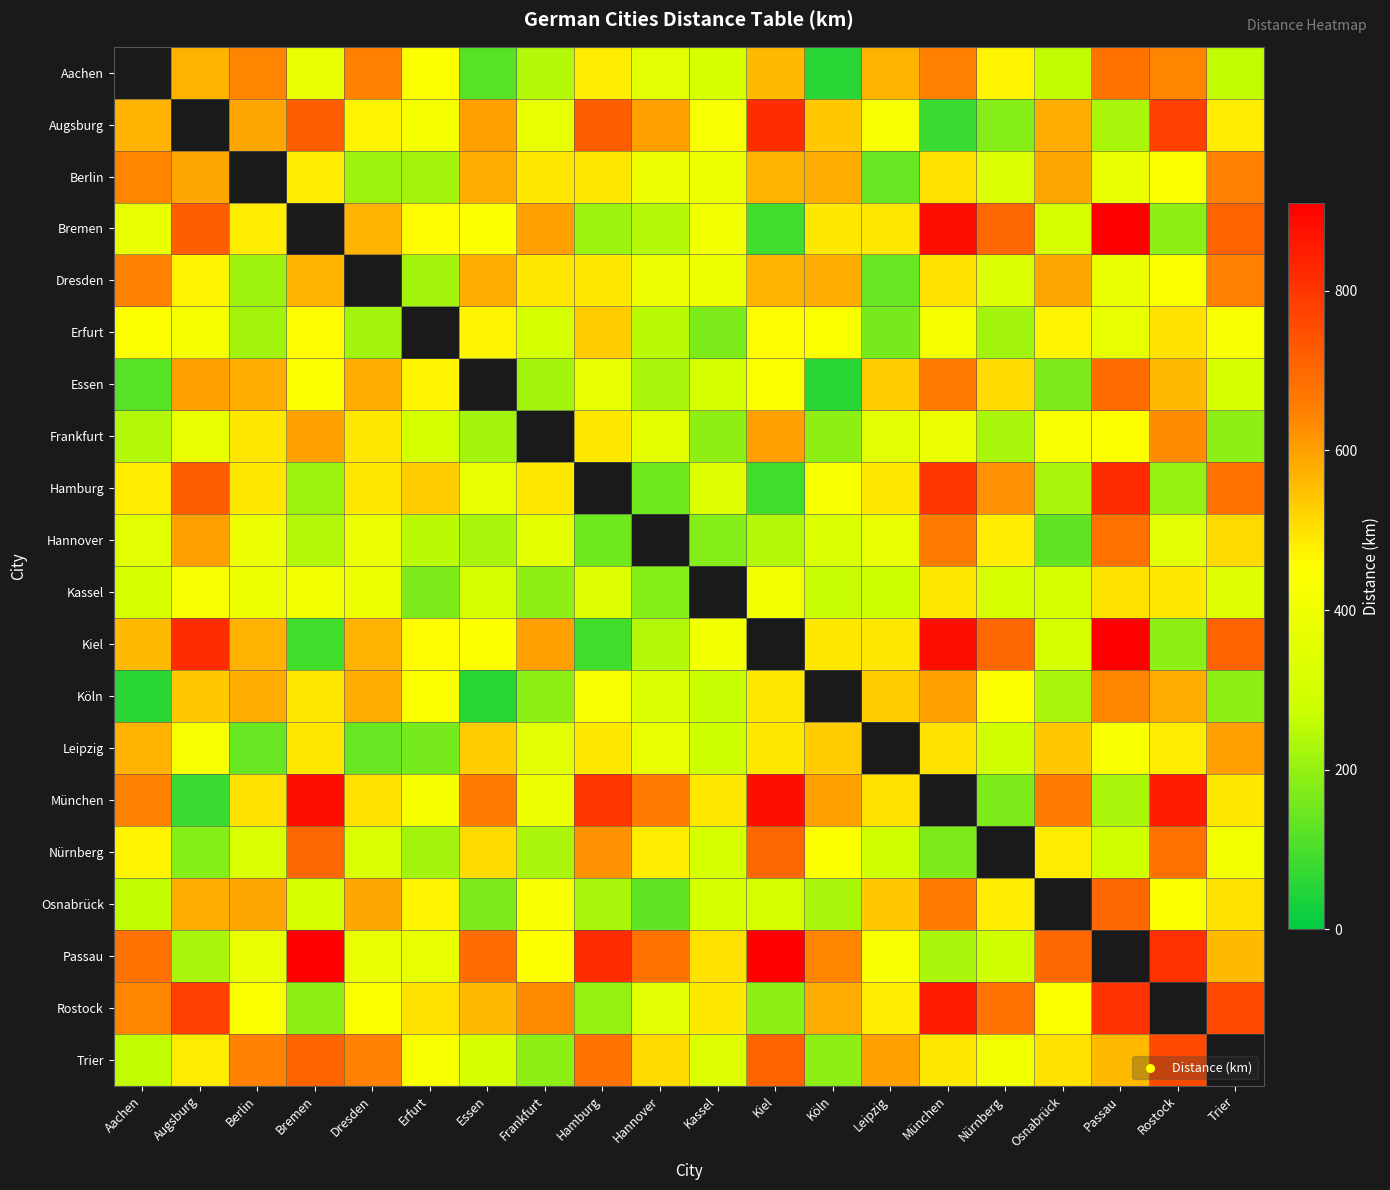

Is the value of Augsburg at Essen greater than the value of Berlin at München?

Yes